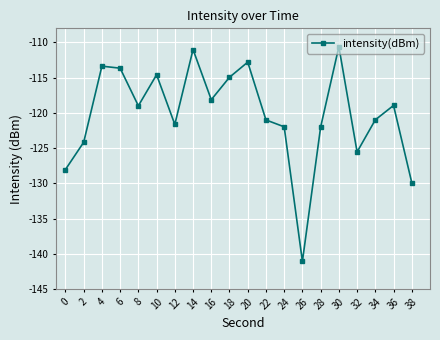

What is the greatest value displayed?

-110.6